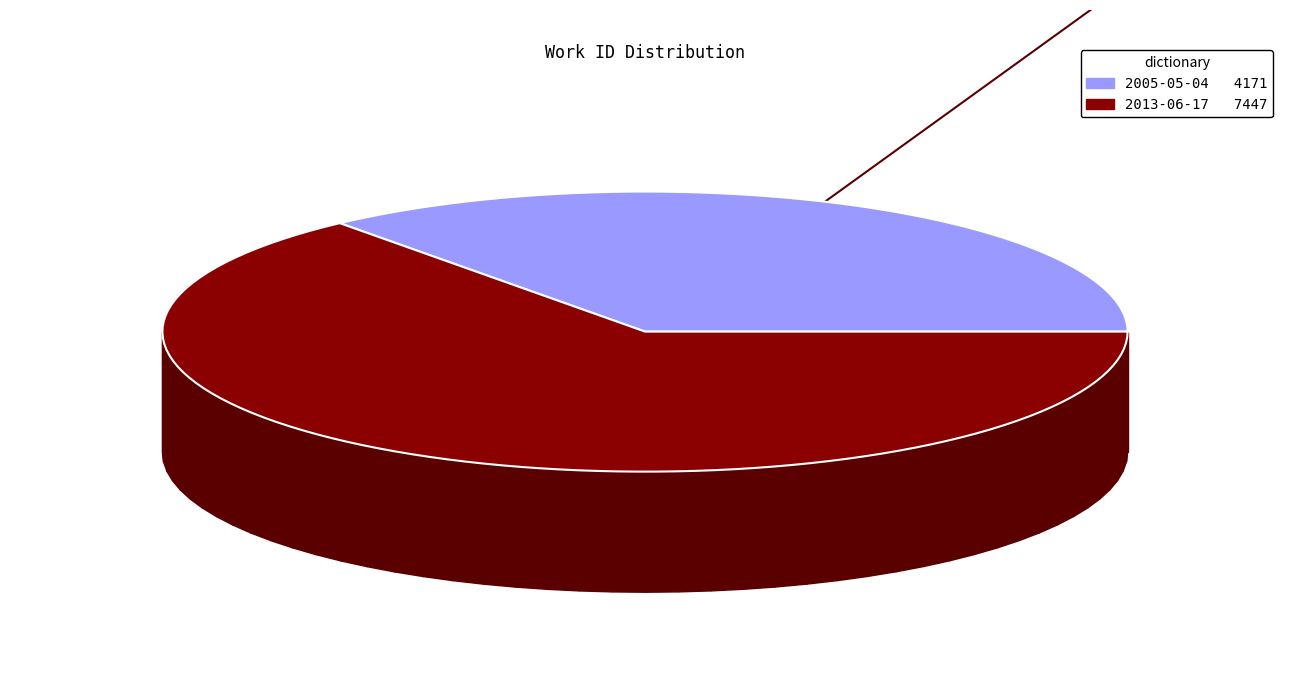

Does any single category account for the majority?

Yes